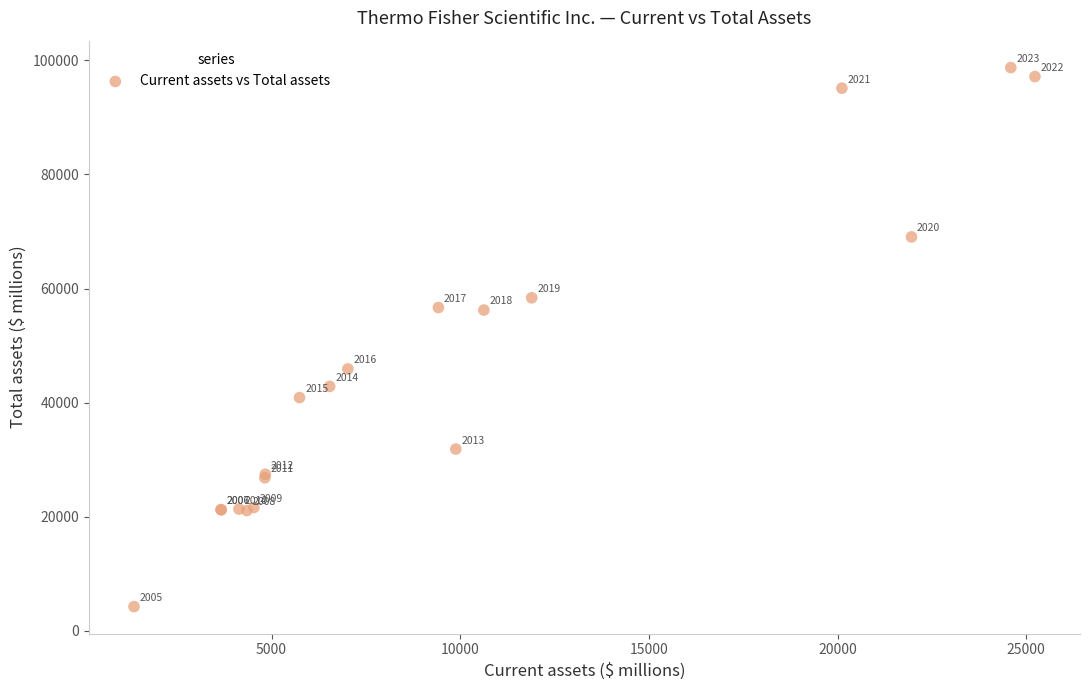

What Y value in the scatter plot is closest to 51489?

56232